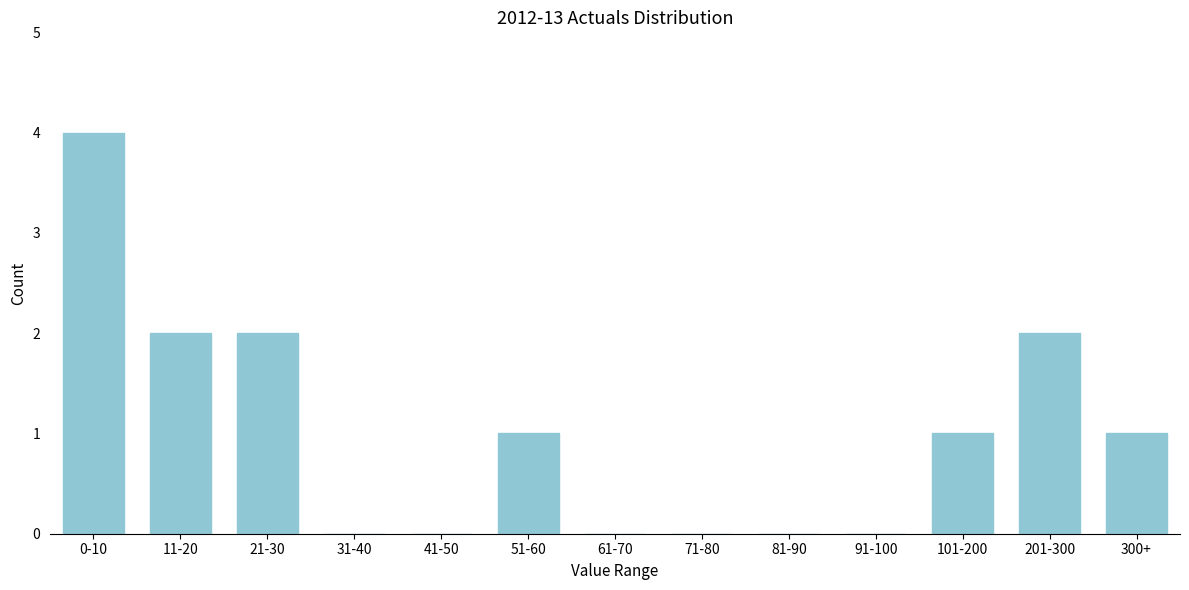

Reading left to right, list all the values displayed in this chart.

0-10=4	11-20=2	21-30=2	31-40=0	41-50=0	51-60=1	61-70=0	71-80=0	81-90=0	91-100=0	101-200=1	201-300=2	300+=1